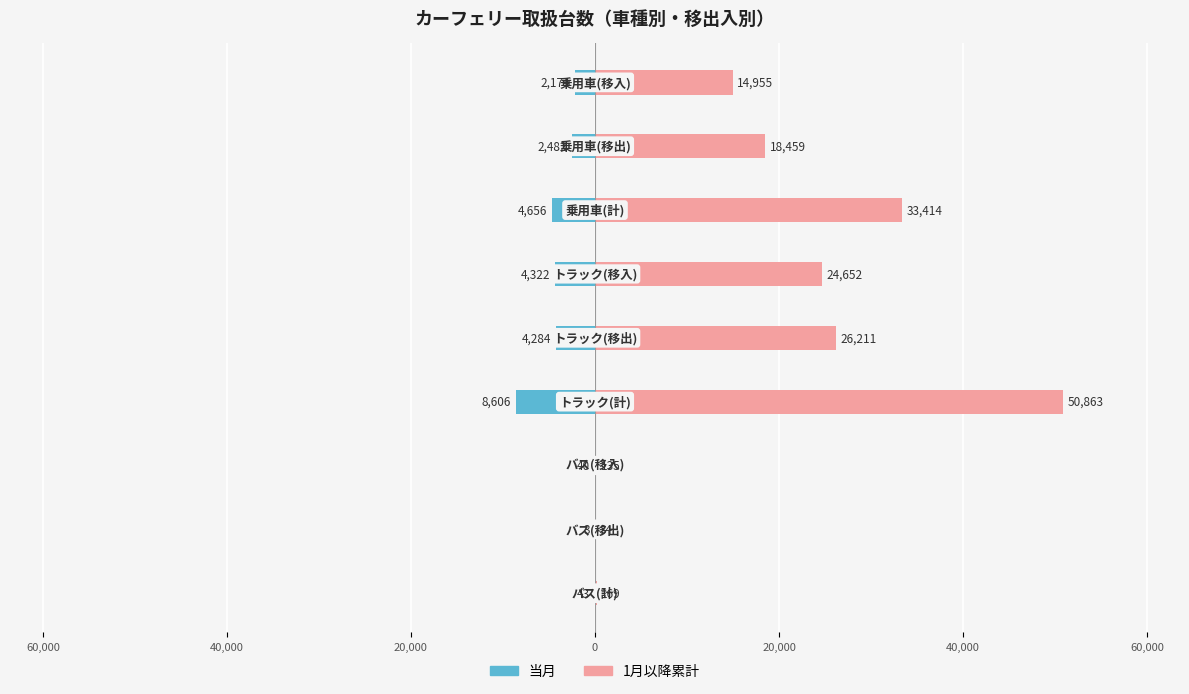

At how many categories does at least one series exceed 2908?

6